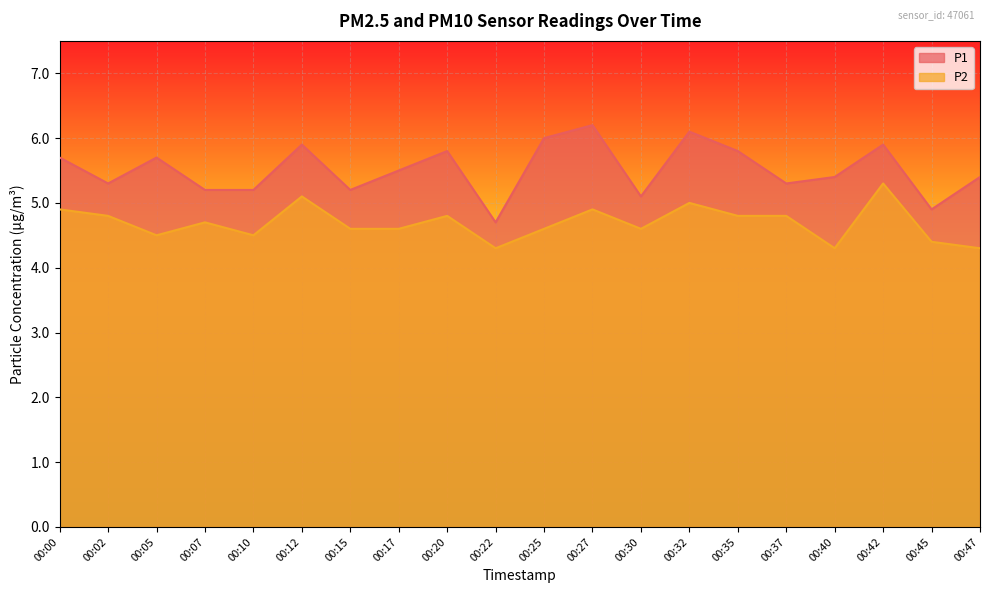

Between 00:27 and 00:12, which is larger?

00:27